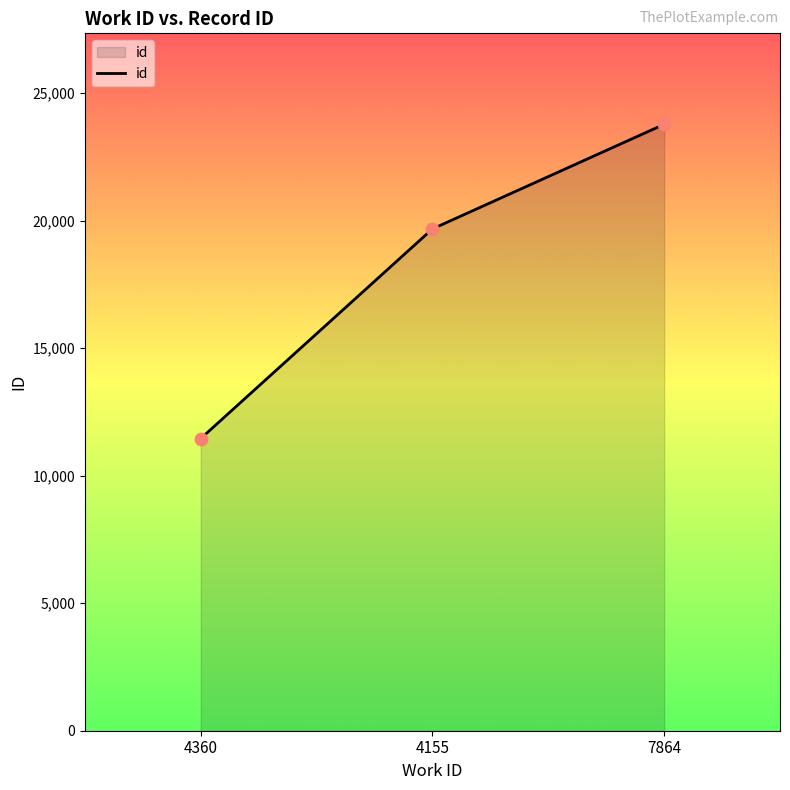

Which has a higher value, 7864 or 4155?

7864